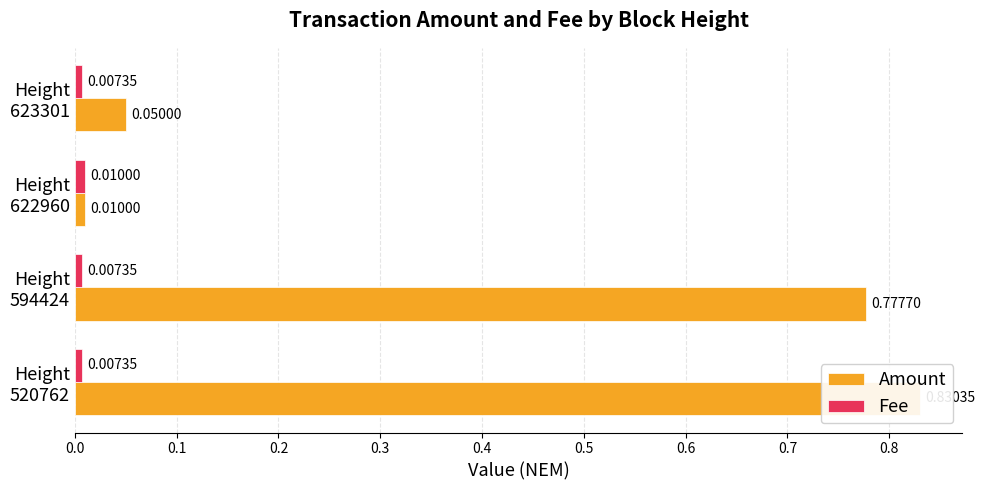

Between Height 594424 and Height 622960, which series saw the biggest shift?

Amount